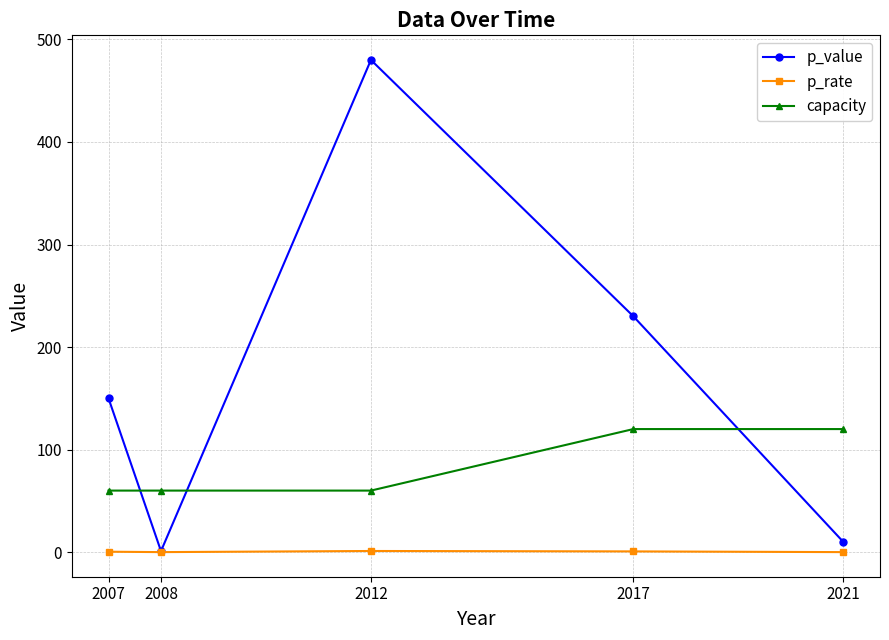

Which series has the largest range (max minus min)?

p_value